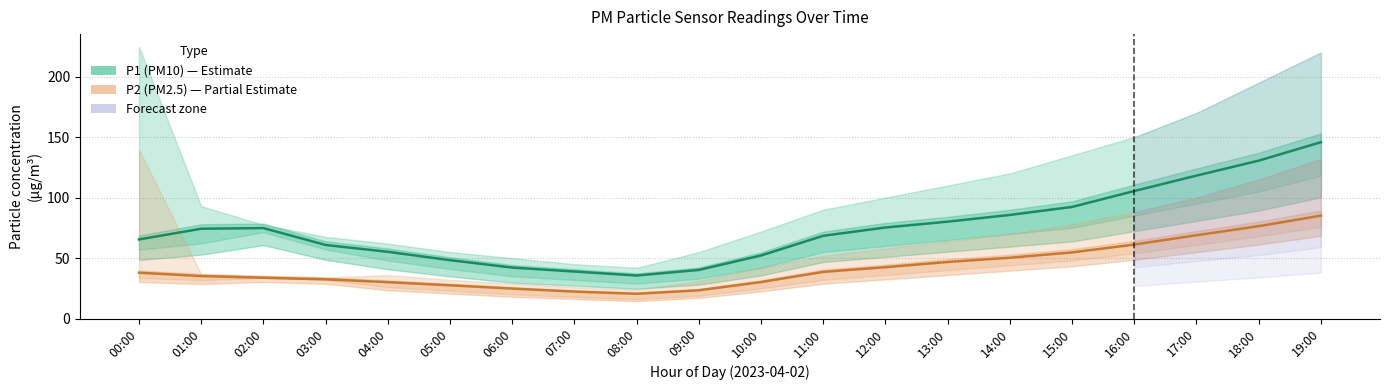

The value of P1 (PM10) at 01:00 is 74.3. True or false?

True